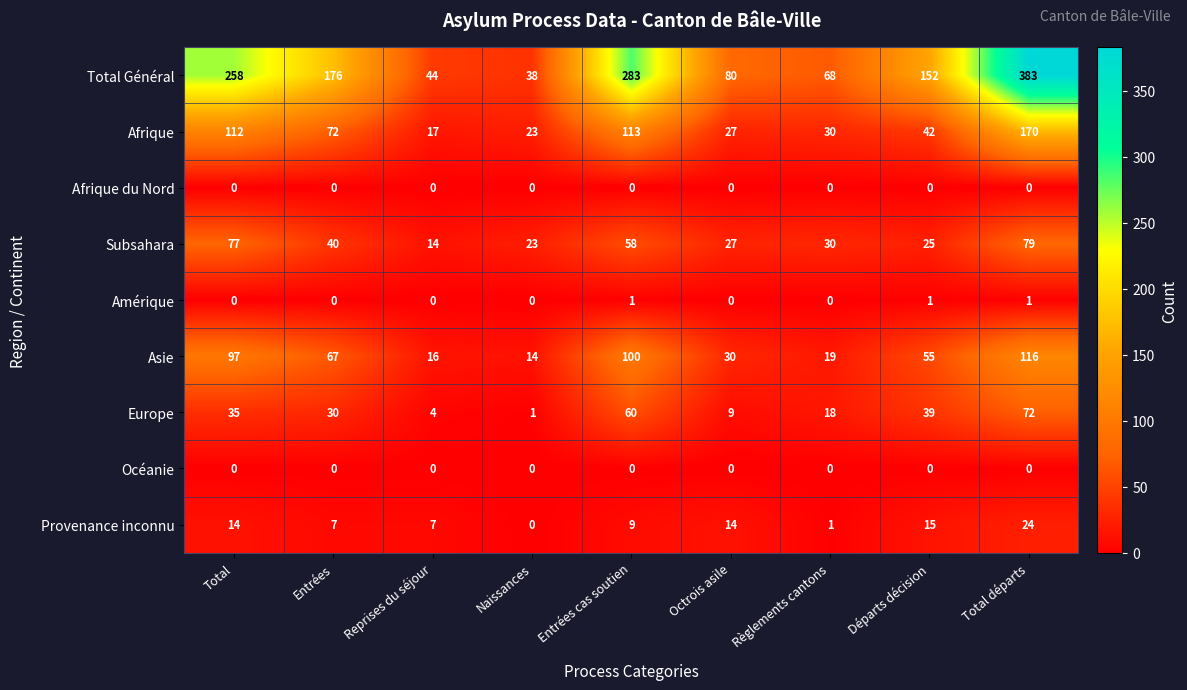

How many distinct data groups are displayed?

9